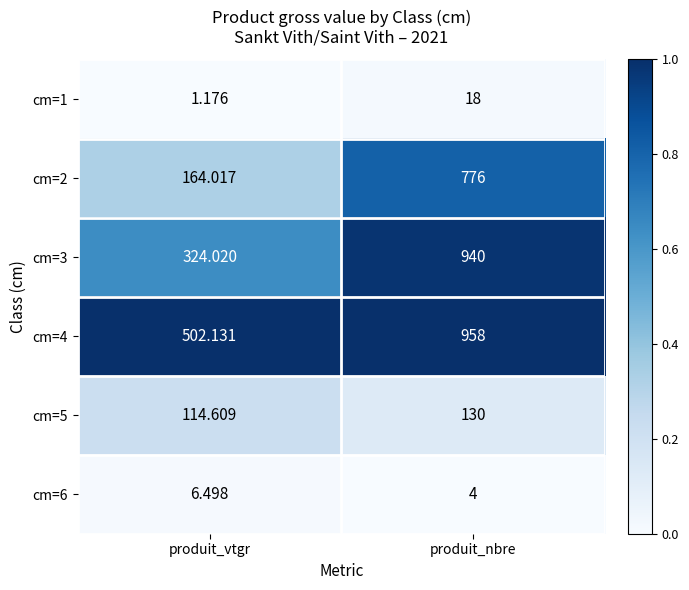

At which category is the sum across all series the highest?

produit_nbre